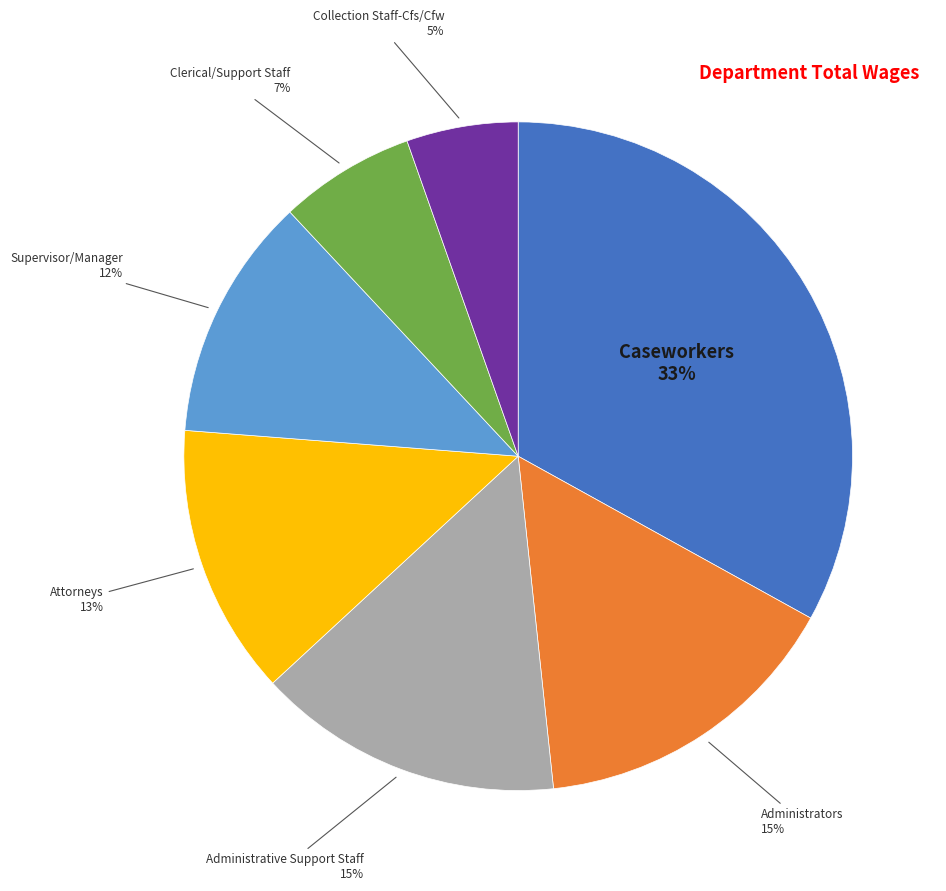

To the nearest percent, what is the difference between the largest and smallest slice percentages?

28%